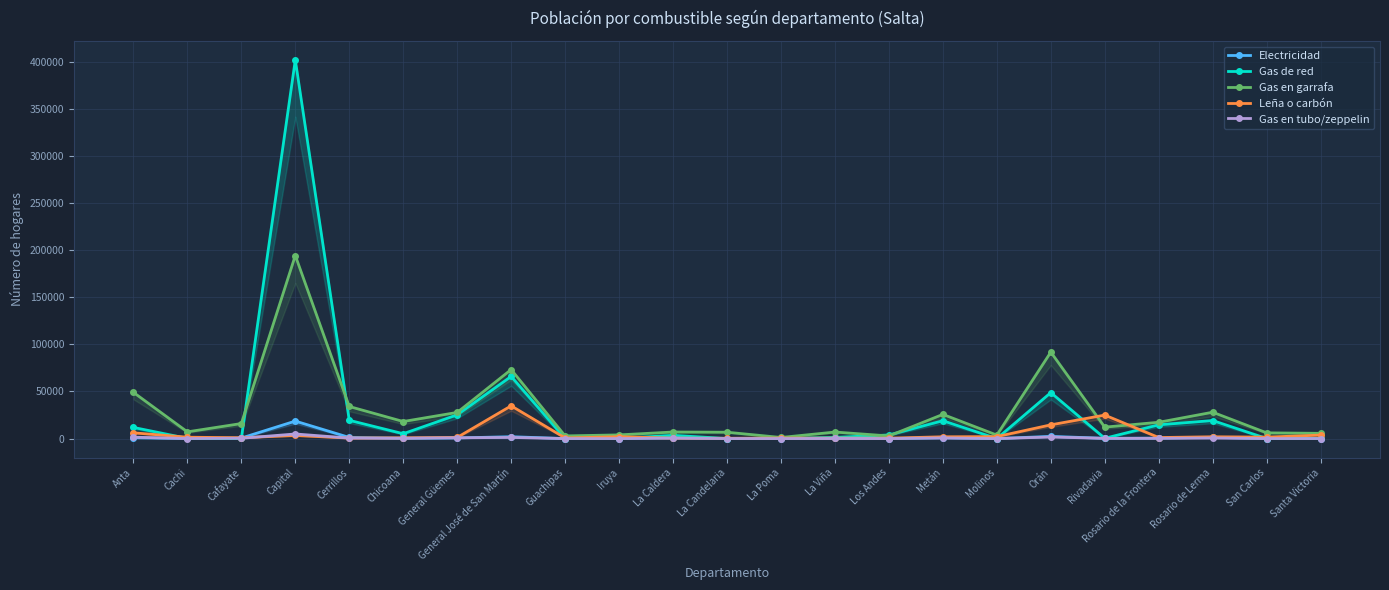

What is the greatest value displayed?

402181